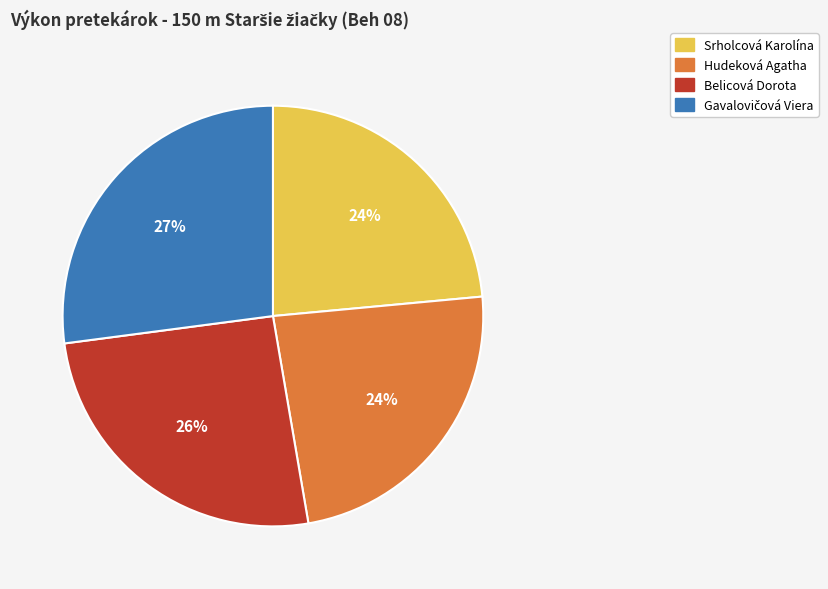

Is it true that Belicová Dorota is 36% of the pie?

False